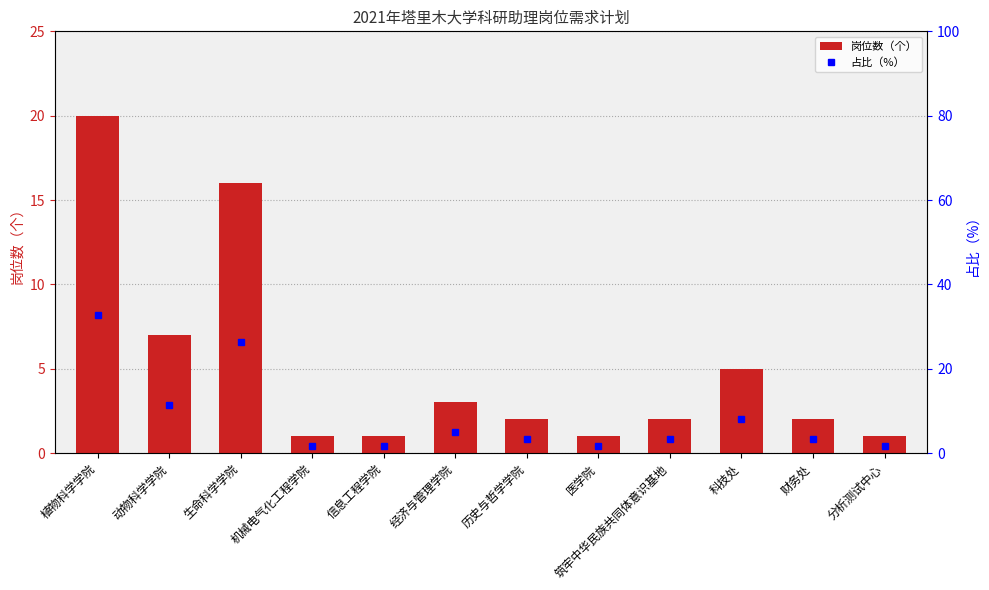

Reading left to right, extract all data points from this chart.

岗位数（个）: 植物科学学院=20.0	动物科学学院=7.0	生命科学学院=16.0	机械电气化工程学院=1.0	信息工程学院=1.0	经济与管理学院=3.0	历史与哲学学院=2.0	医学院=1.0	筑牢中华民族共同体意识基地=2.0	科技处=5.0	财务处=2.0	分析测试中心=1.0
占比（%）: 植物科学学院=32.8	动物科学学院=11.5	生命科学学院=26.2	机械电气化工程学院=1.6	信息工程学院=1.6	经济与管理学院=4.9	历史与哲学学院=3.3	医学院=1.6	筑牢中华民族共同体意识基地=3.3	科技处=8.2	财务处=3.3	分析测试中心=1.6